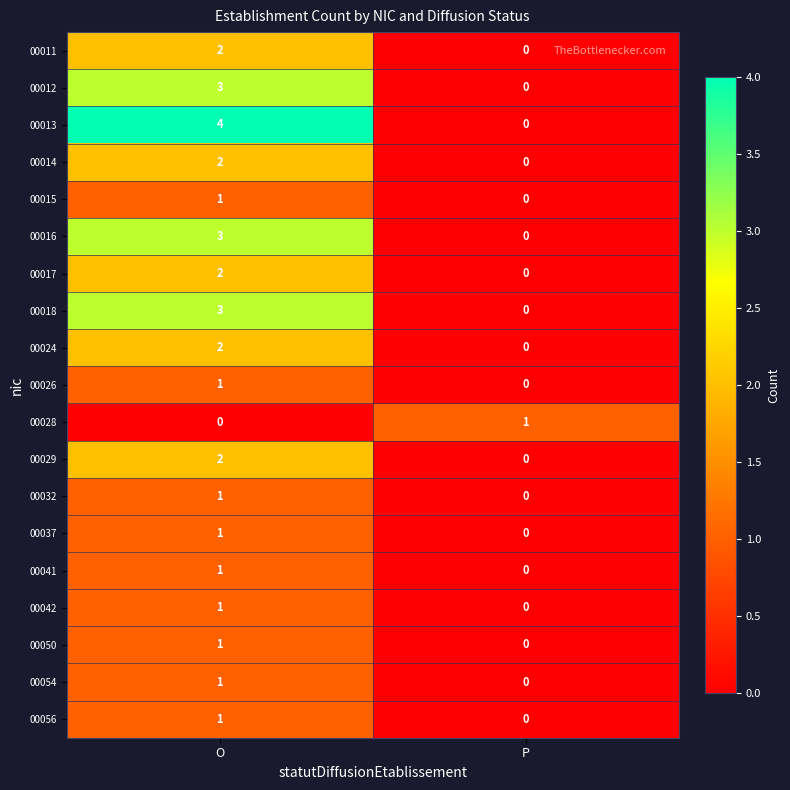

Which series changed the most between O and P?

00013